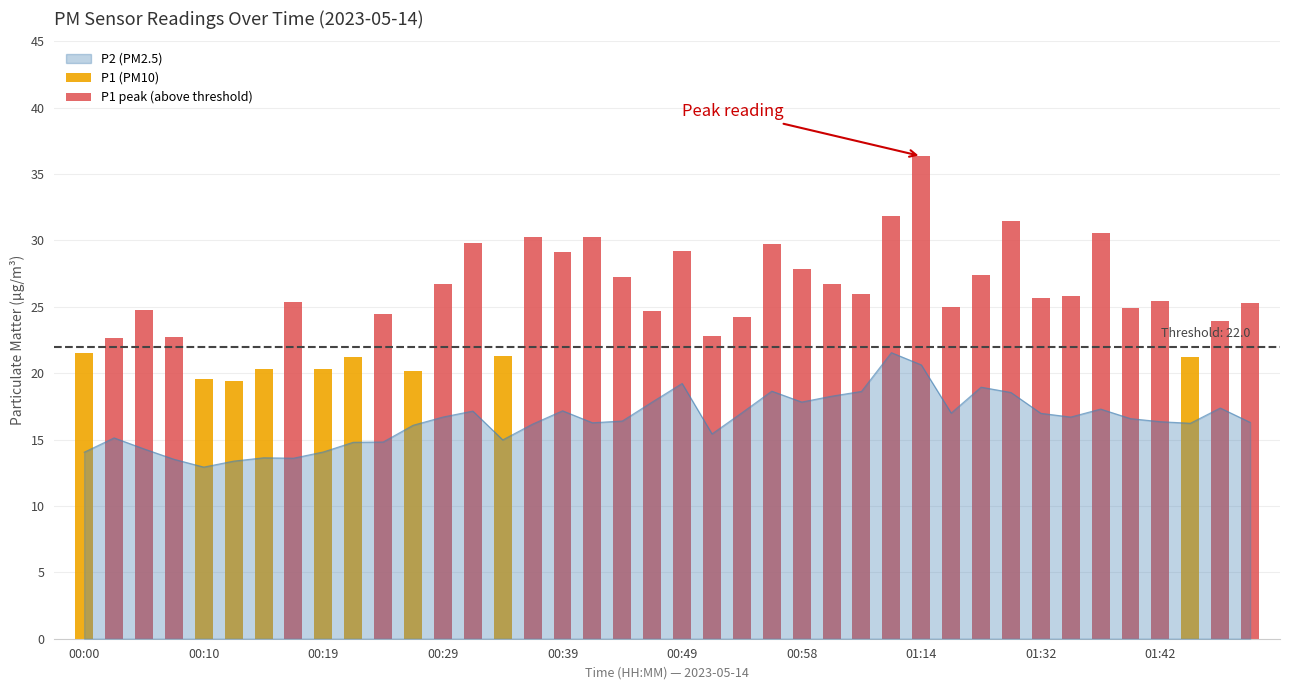

Reading right to left, what are all the values shown in this chart?

16.3	17.4	16.2	16.4	16.6	17.3	16.7	17.0	18.6	18.9	17.0	20.6	21.6	18.6	18.3	17.8	18.6	17.0	15.4	19.2	17.8	16.4	16.3	17.2	16.2	15.0	17.1	16.7	16.1	14.8	14.8	14.1	13.6	13.6	13.4	12.9	13.5	14.3	15.1	14.1